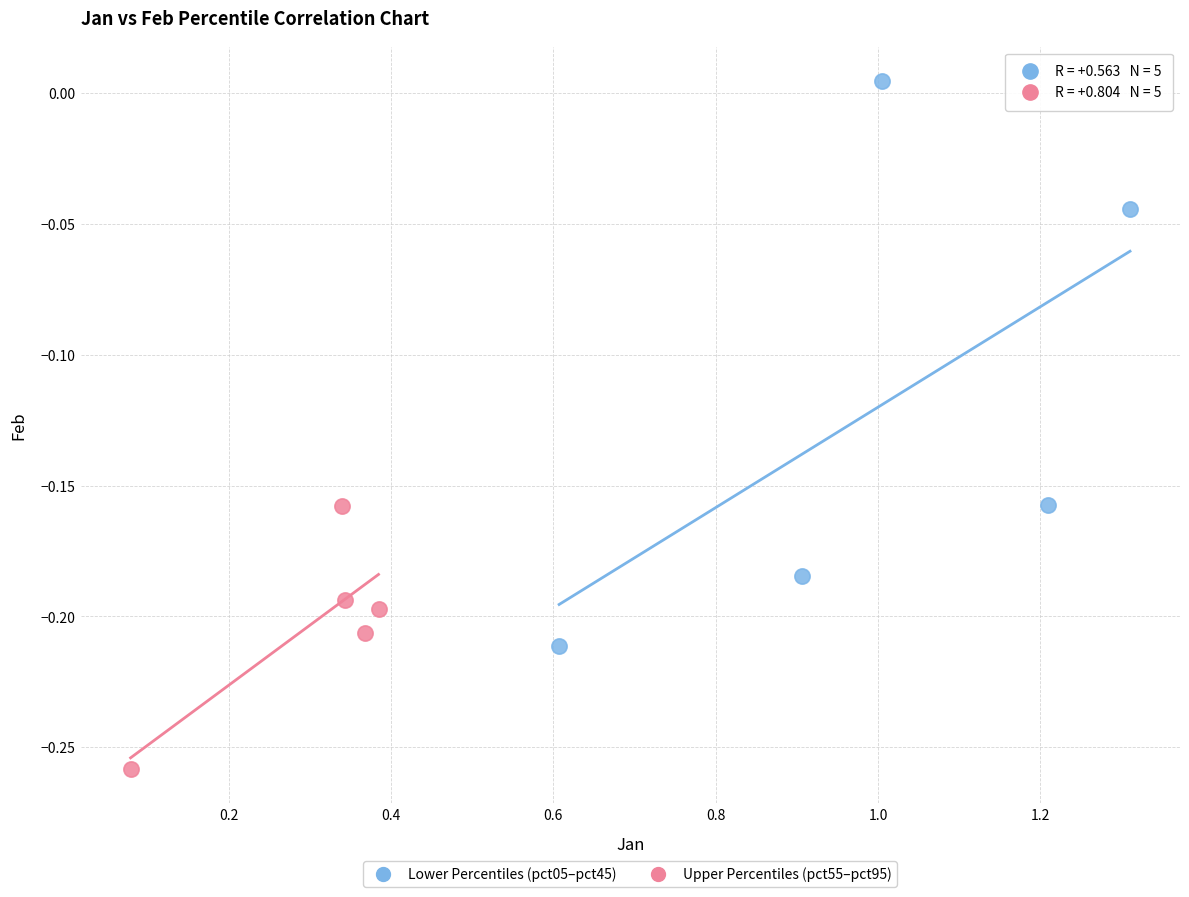

What are all the series names shown in the legend?

Lower Percentiles (pct05–pct45), Upper Percentiles (pct55–pct95)